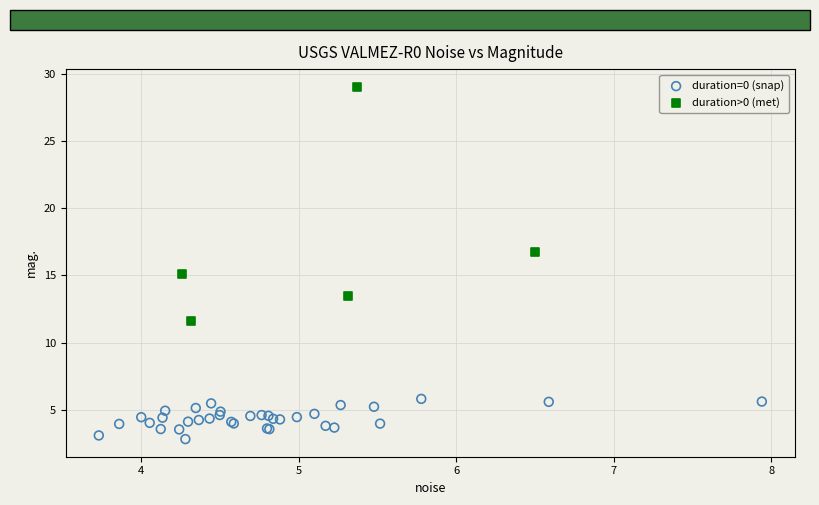

Which series has the widest spread of Y values?

duration>0 (met)